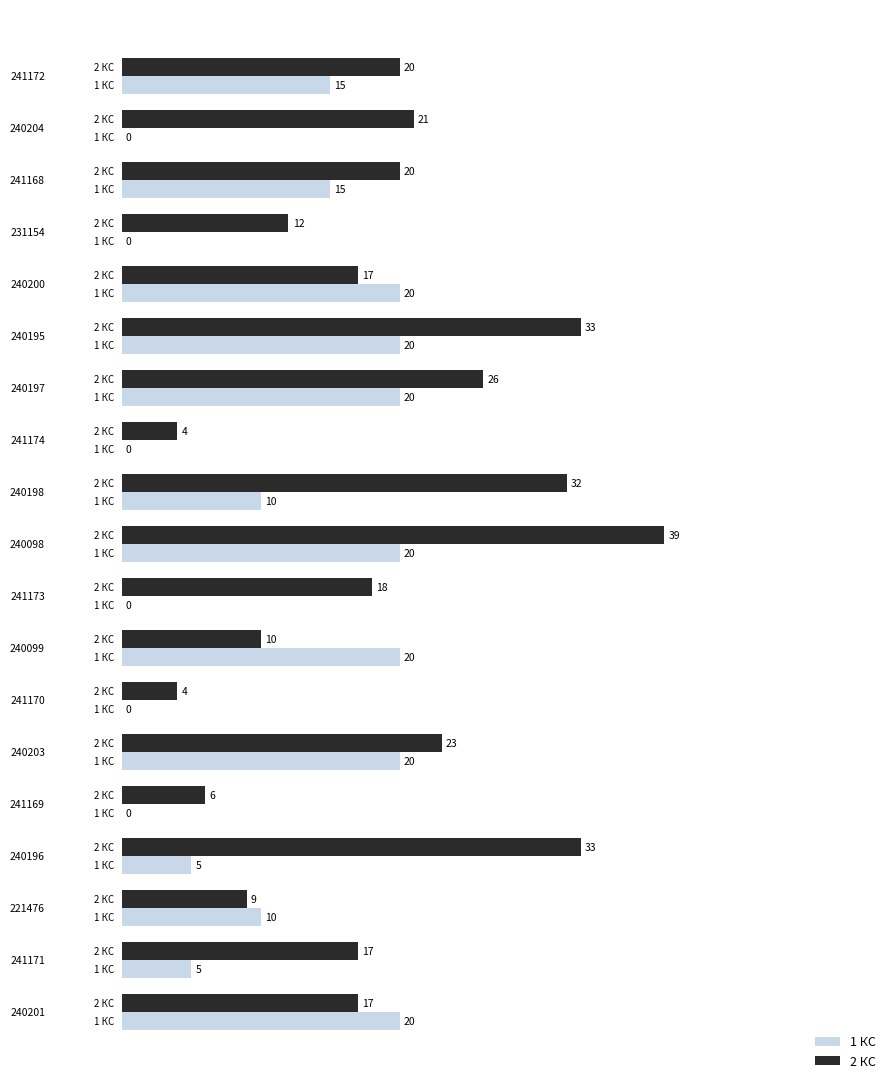

What is the sum of all 2 КС values?

361